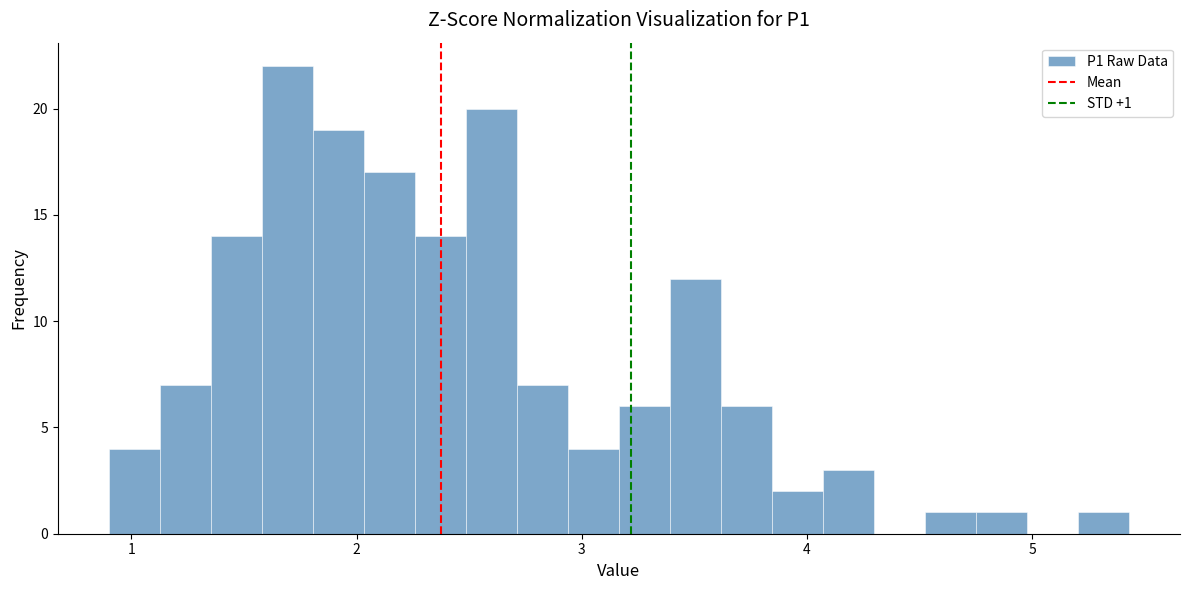

Around what value on the x-axis is the tallest bar? Give the approximate position of its centre, as read against the axis.

1.7